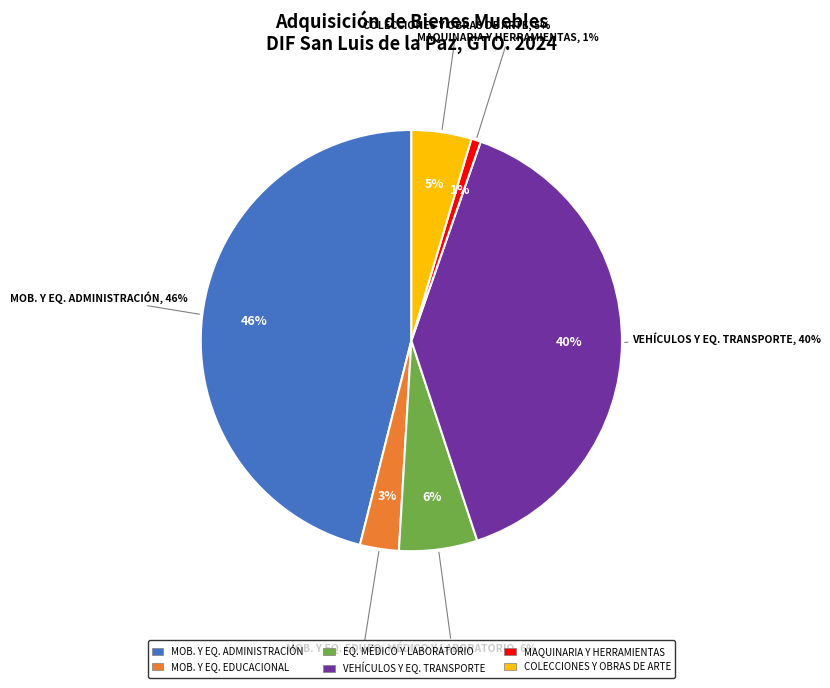

Does Mobiliario y Equipo de Administración account for over 50% of the chart?

No